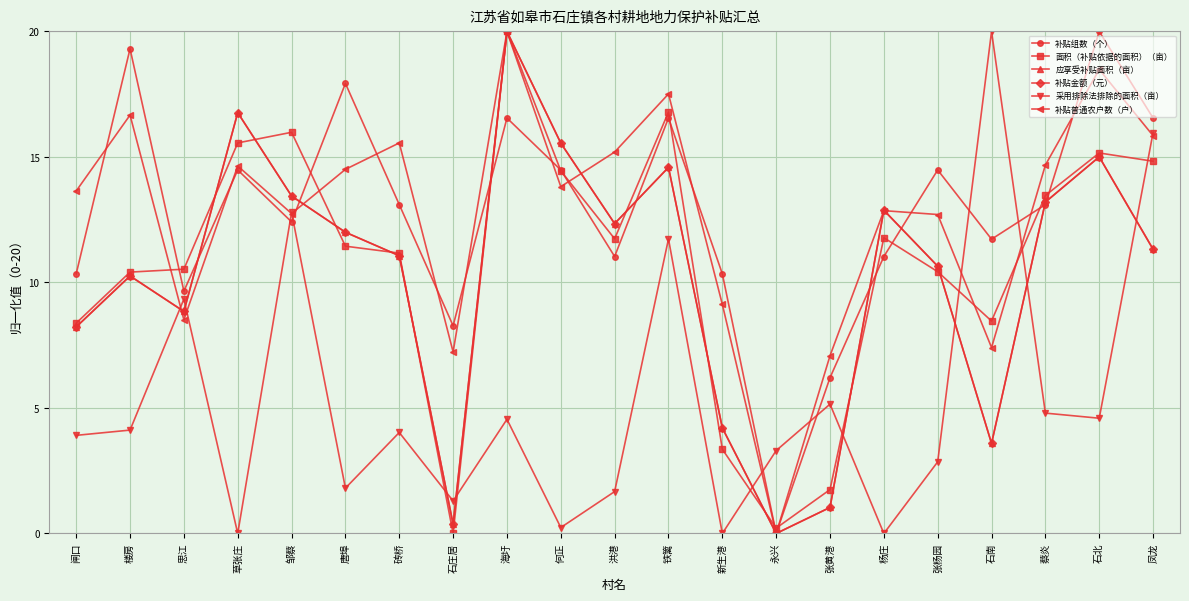

Does the chart display data point markers on the line(s)?

Yes